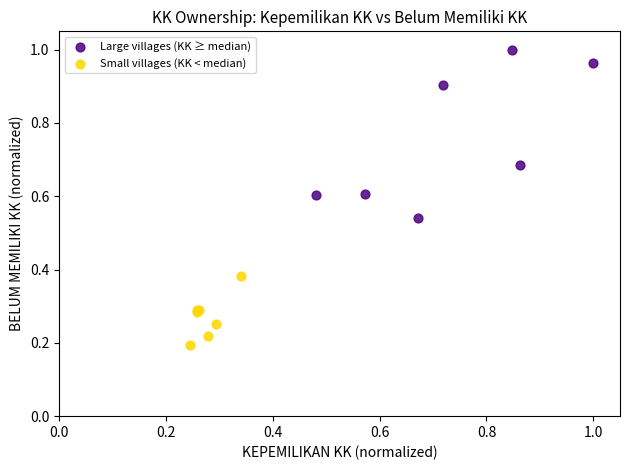

Which series reaches the maximum Y coordinate?

Large villages (KK ≥ median)